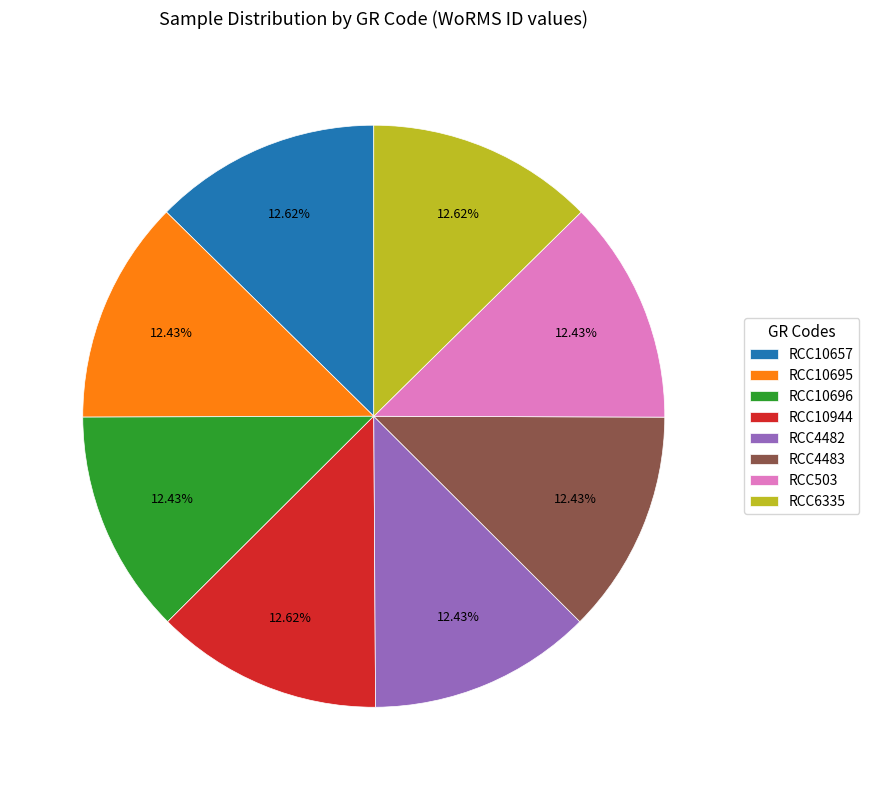

To the nearest percent, what portion does RCC4483 represent?

12%